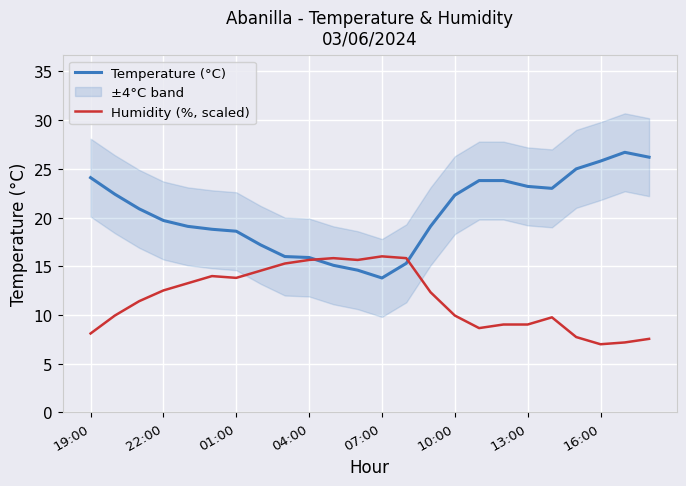

What is the sum of the Temperature (°C) values at 04:00 and 16:00?

41.7